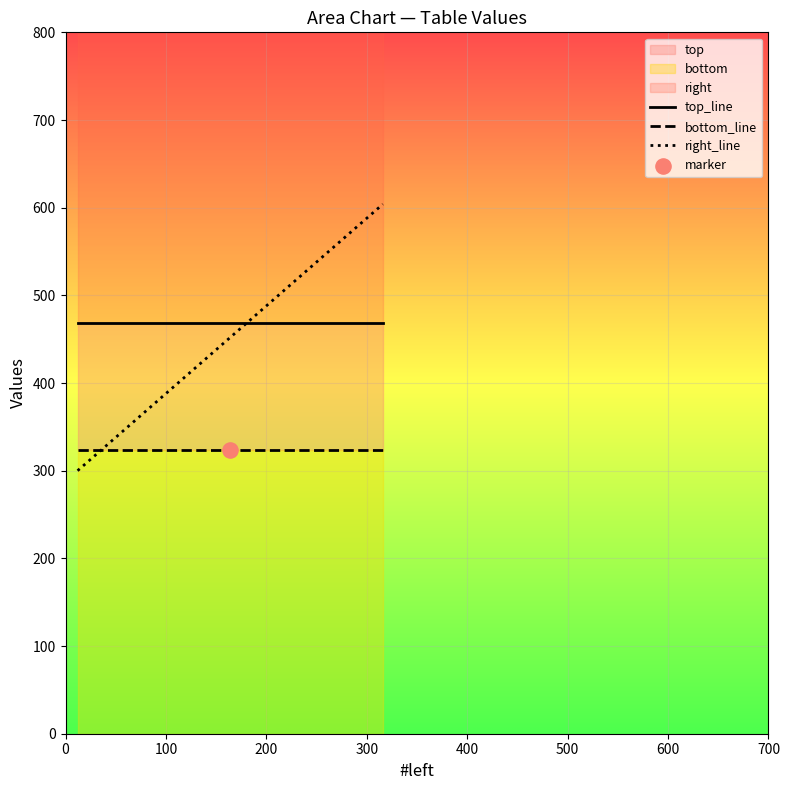

Which series has the largest total across all categories?

top_line